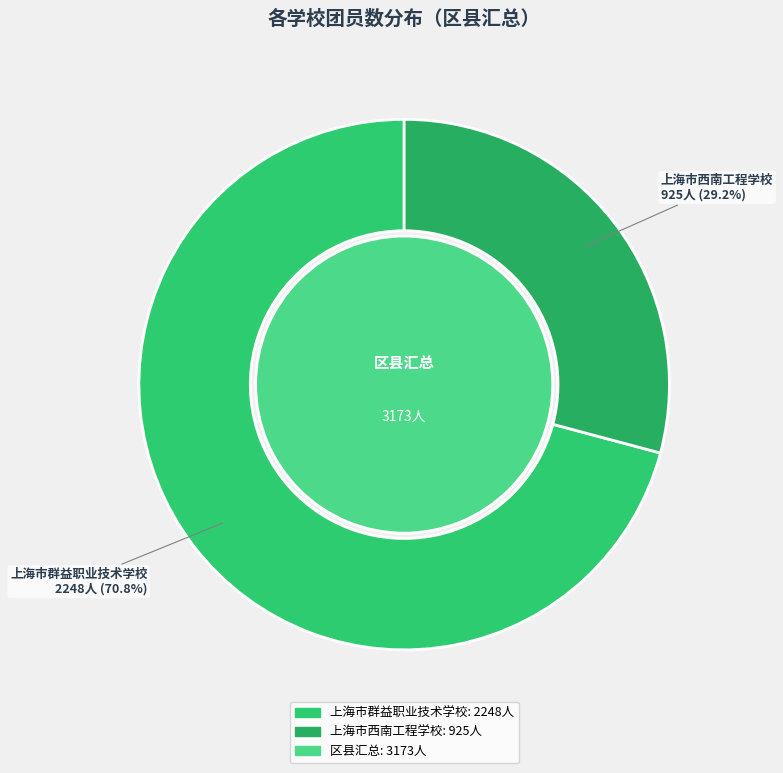

Is 上海市西南工程学校 the majority of the pie?

No